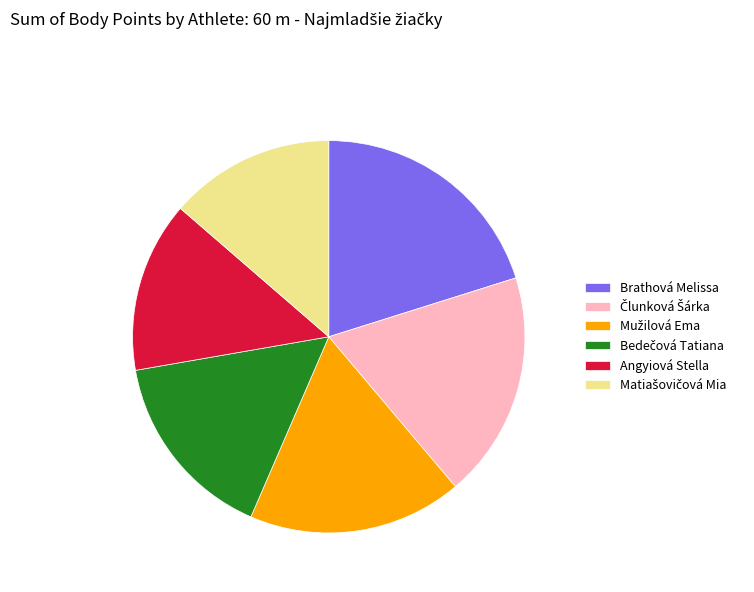

The Angyiová Stella slice represents 14% of the pie. True or false?

True